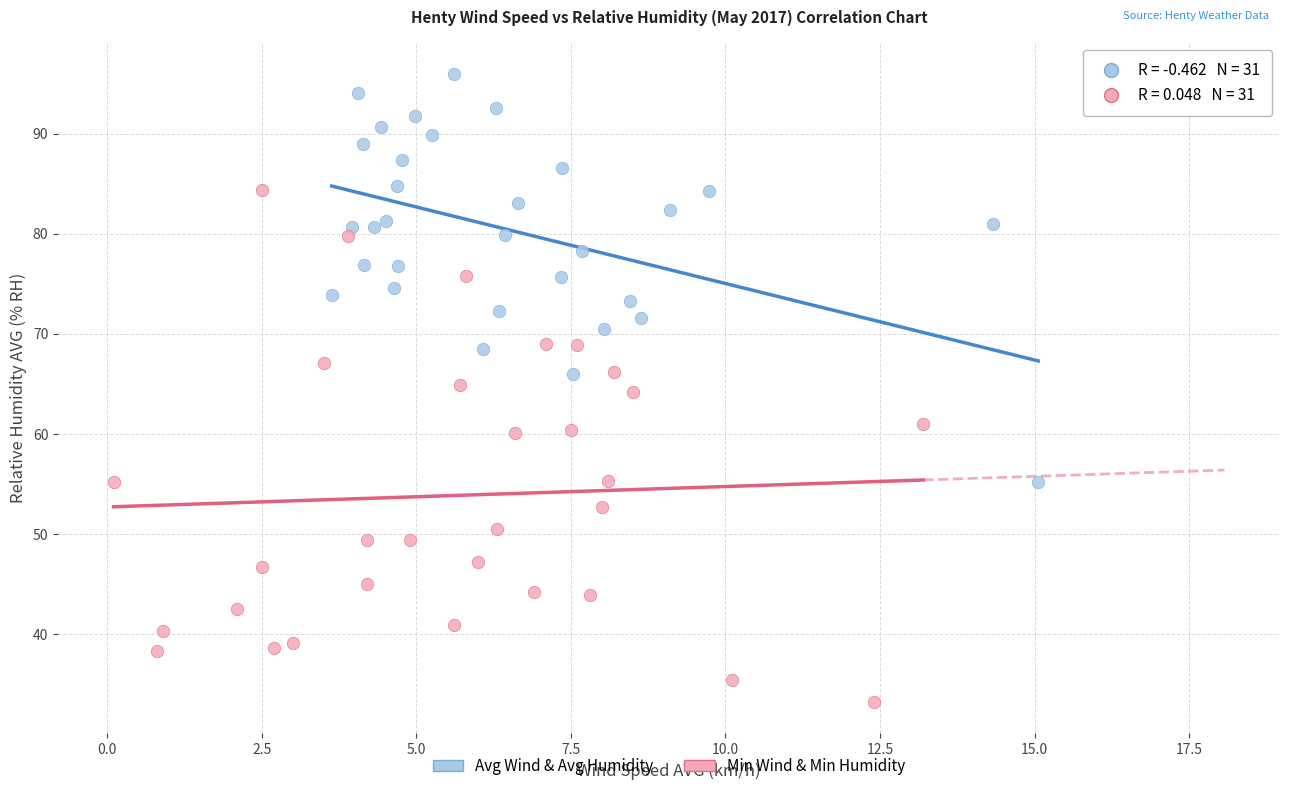

Which series has the largest Y range (max minus min)?

Min Wind & Min Humidity